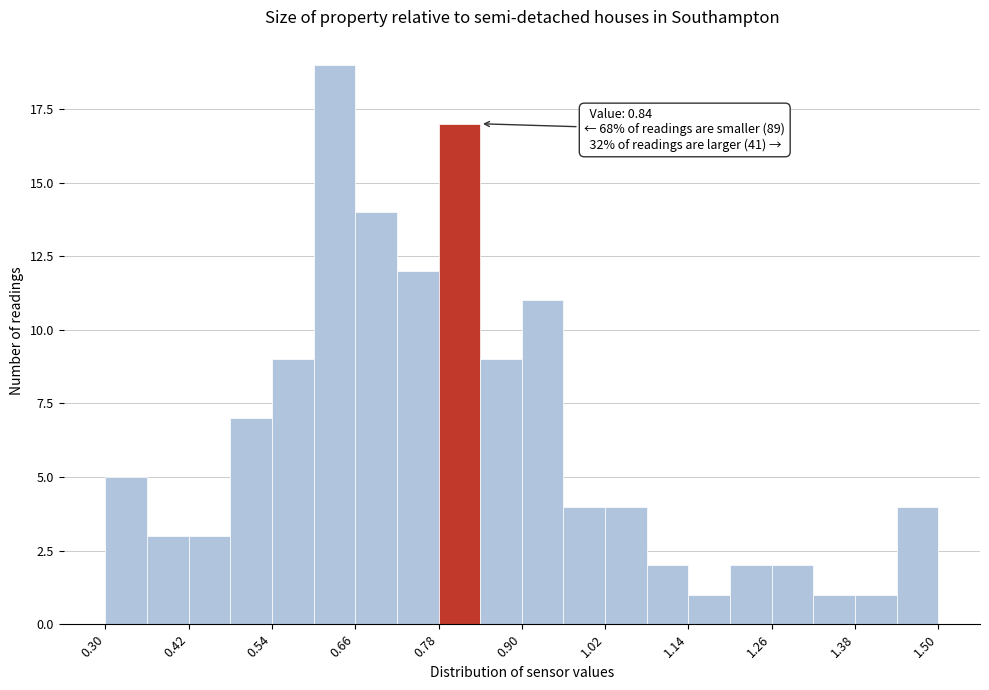

Around what value on the x-axis is the tallest bar? Give the approximate position of its centre, as read against the axis.

0.64